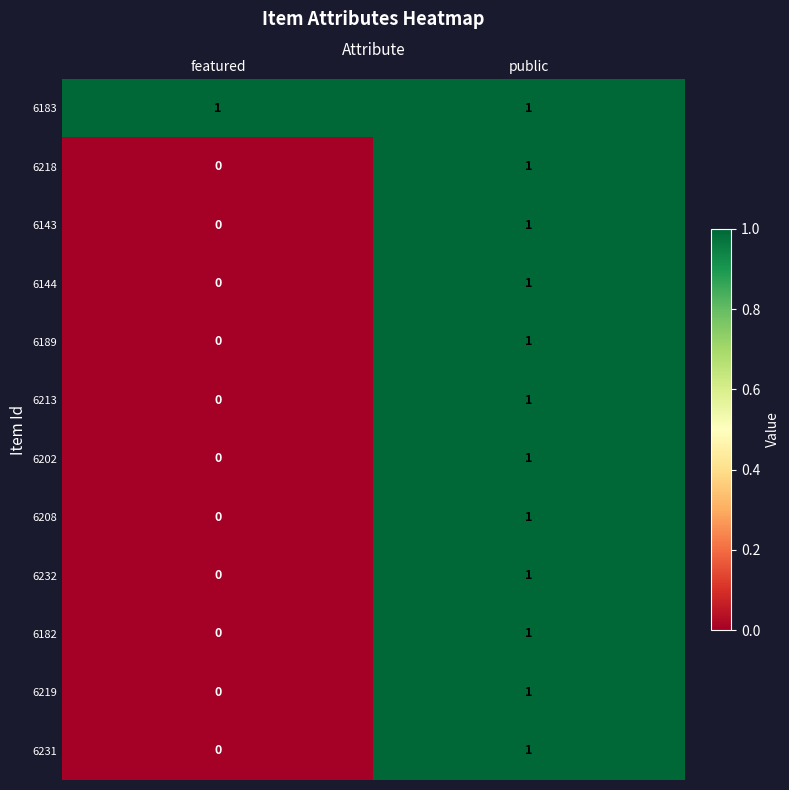

How many series are shown in this chart?

12